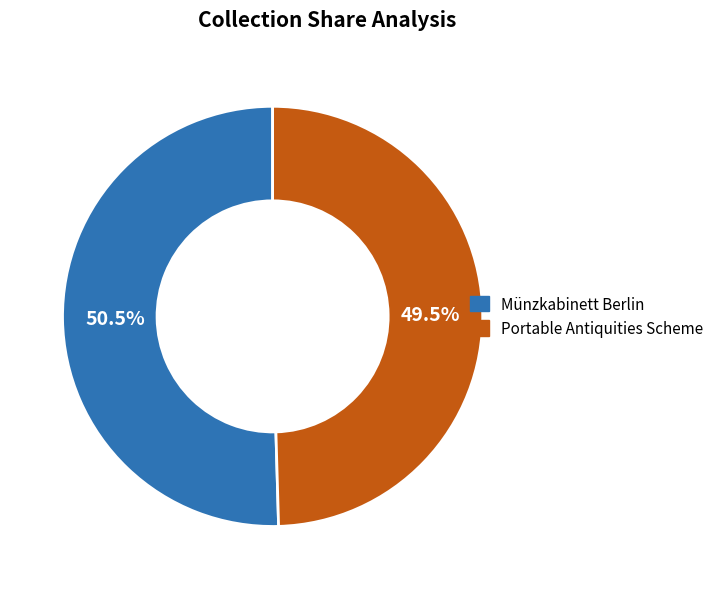

Count the number of slices in the pie.

2